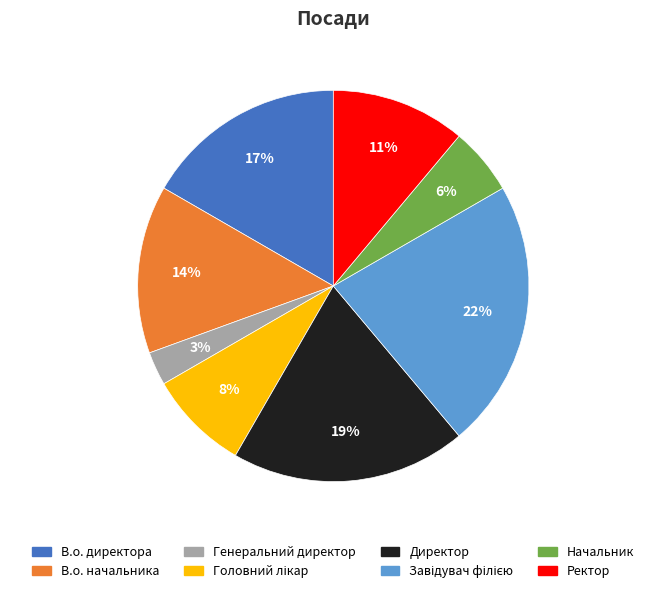

To the nearest percent, what is the difference between the largest and smallest slice percentages?

19%